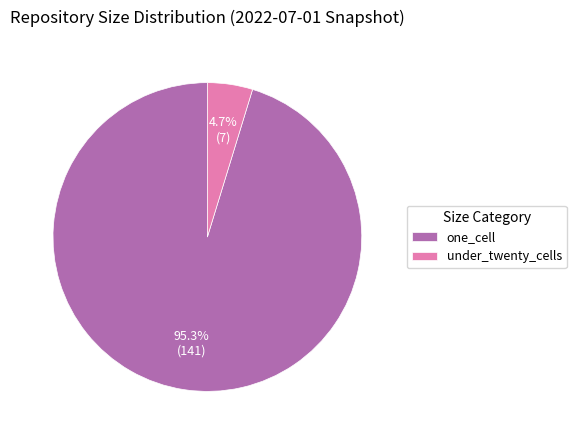

Which category has the biggest portion of the pie?

one_cell